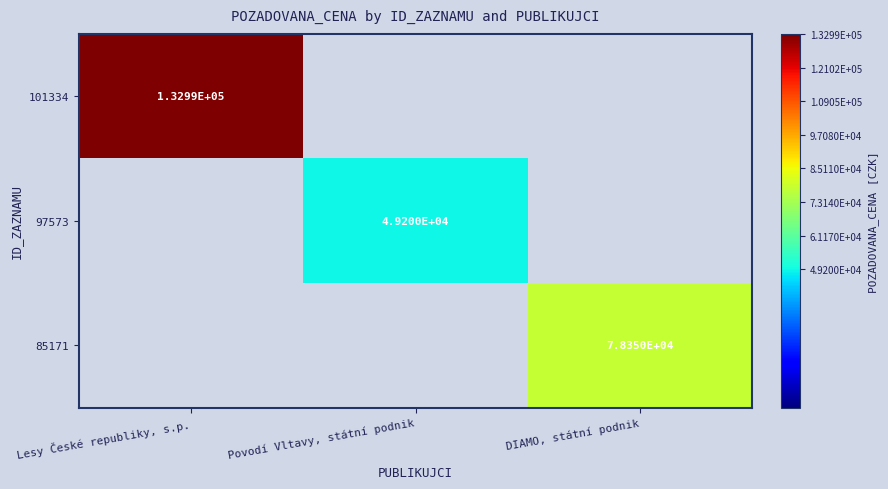

Is it true that 97573 equals 49200 at Povodí Vltavy, státní podnik?

True